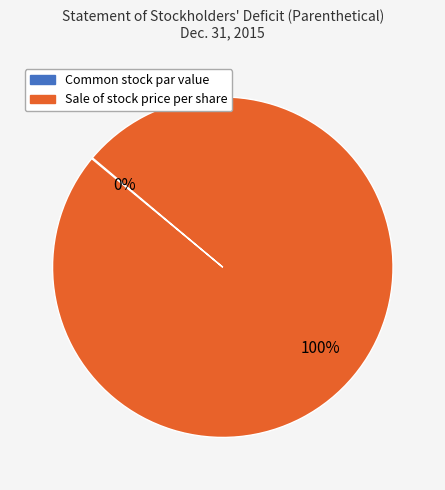

The Sale of stock price per share slice represents 100% of the pie. True or false?

True